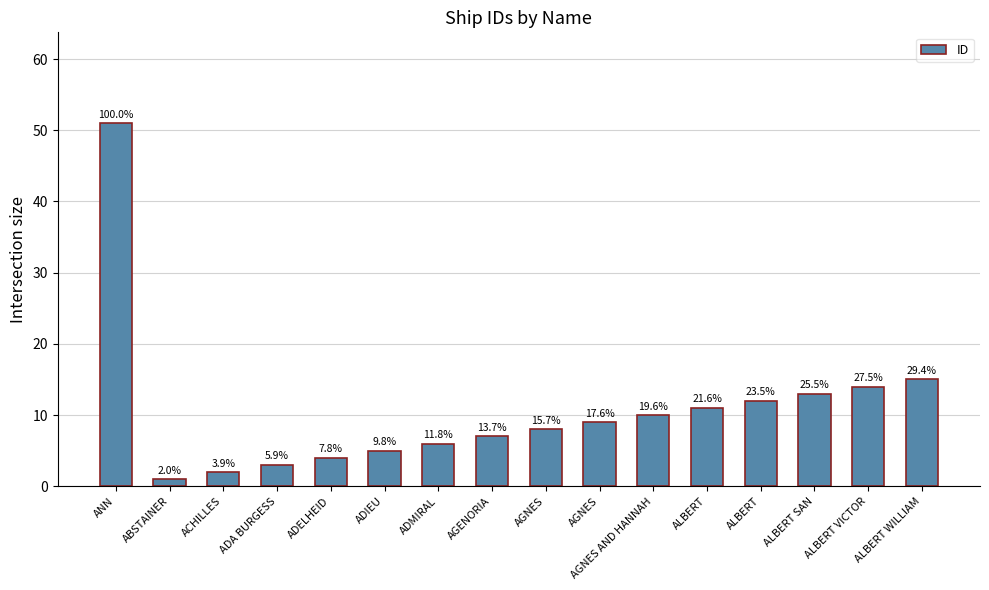

Reading right to left, list all the values displayed in this chart.

ALBERT WILLIAM=15	ALBERT VICTOR=14	ALBERT SAN=13	ALBERT=12	ALBERT=11	AGNES AND HANNAH=10	AGNES=9	AGNES=8	AGENORIA=7	ADMIRAL=6	ADIEU=5	ADELHEID=4	ADA BURGESS=3	ACHILLES=2	ABSTAINER=1	ANN=51